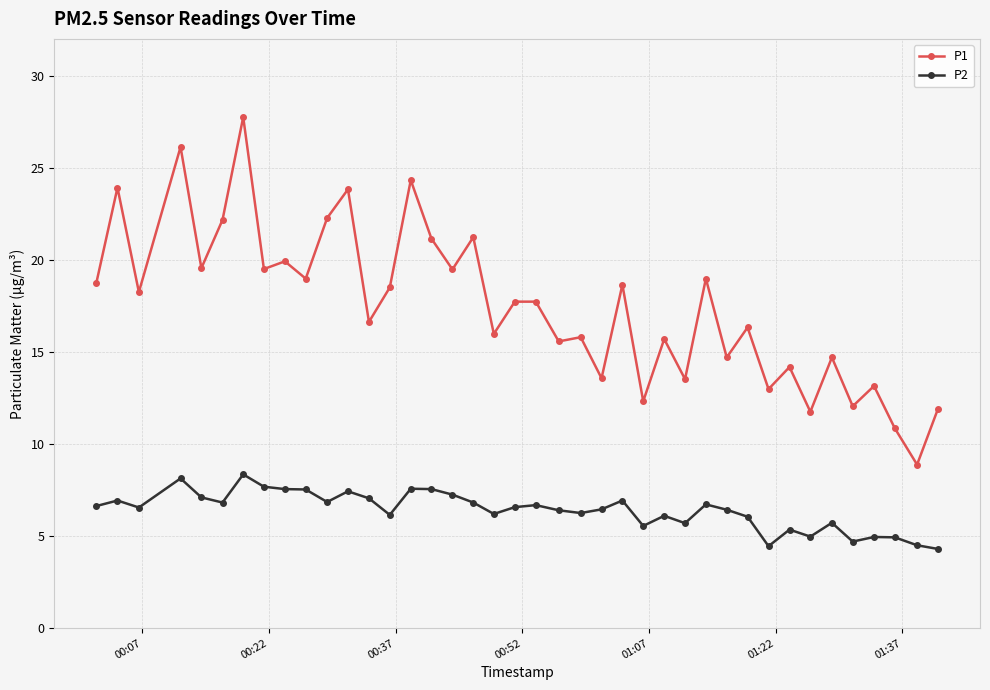

What is the maximum value shown in the chart?

27.8